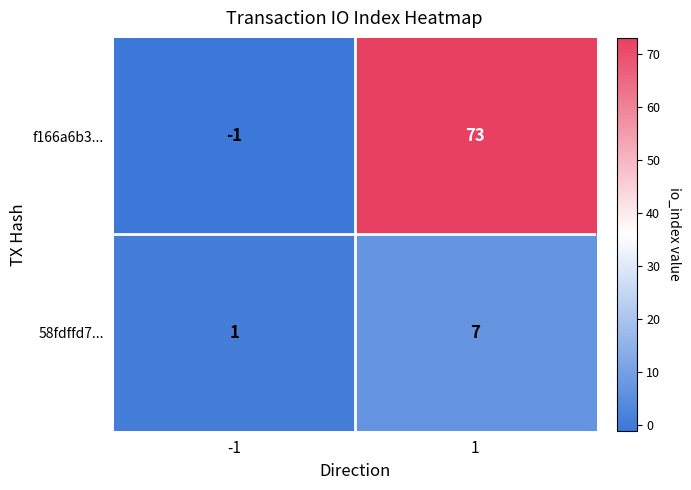

Which series changed the most between -1 and 1?

f166a6b3...